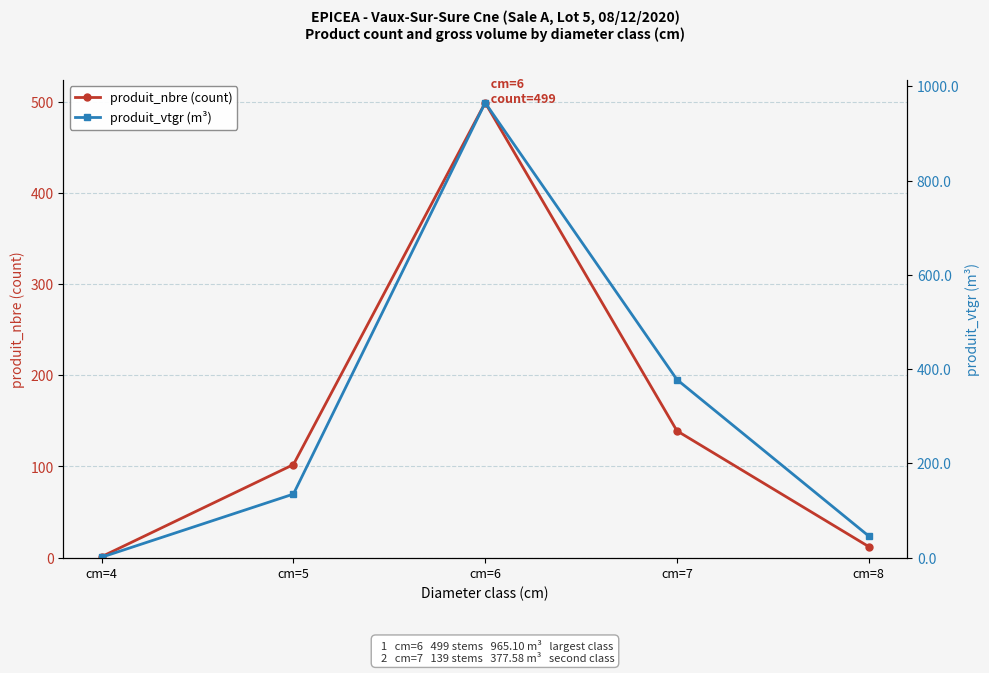

How many times do produit_vtgr (m³) and produit_nbre (count) cross each other?

1